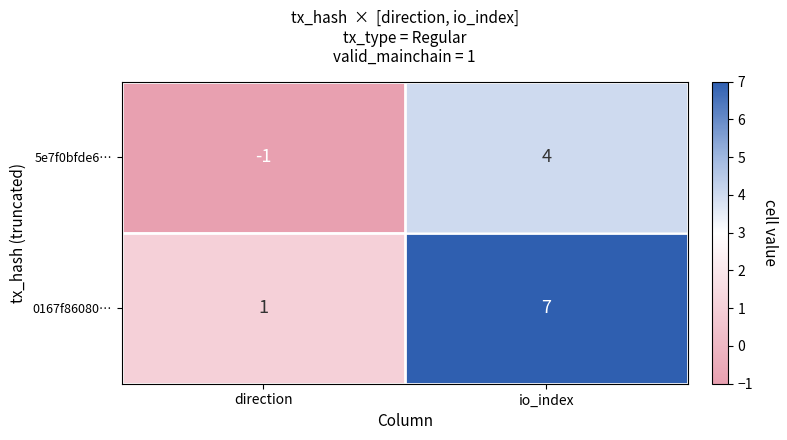

Reading right to left, list all the values displayed in this chart.

5e7f0bfde6…: 4	-1
0167f86080…: 7	1